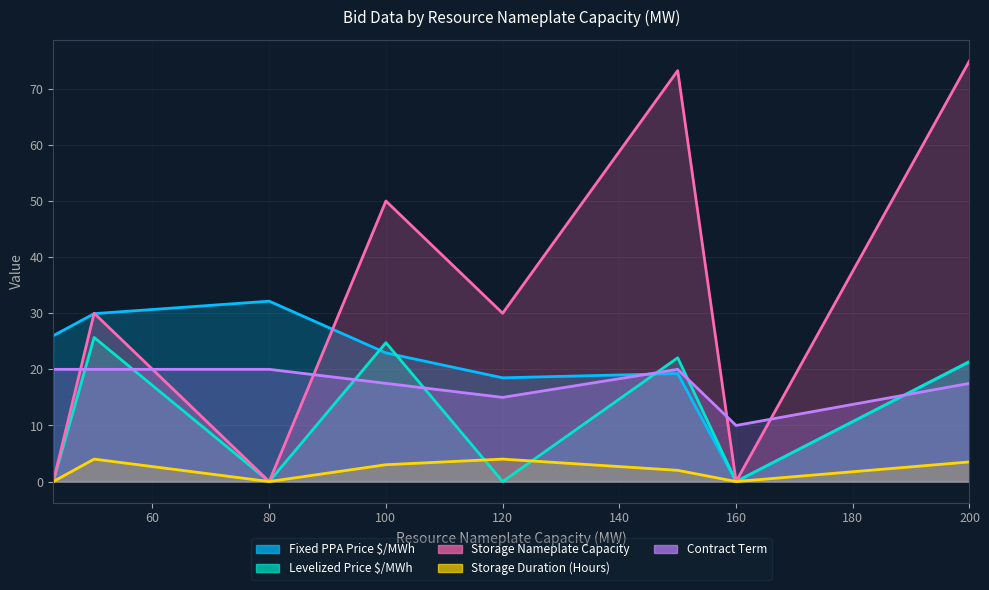

At which label does Storage Nameplate Capacity first exceed 30?

100